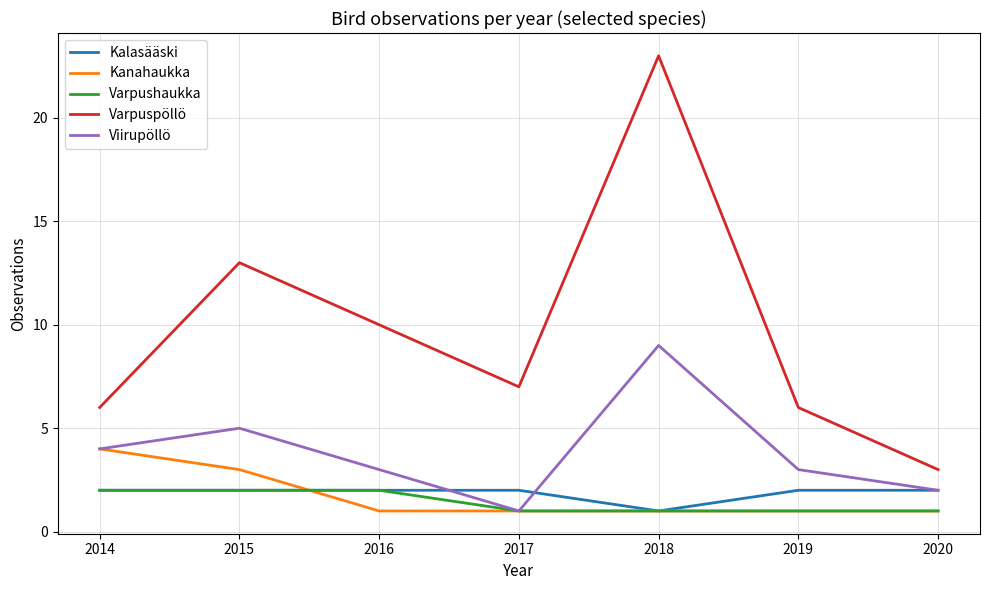

True or false: Kalasääski has a value of 1 at 2018.

True